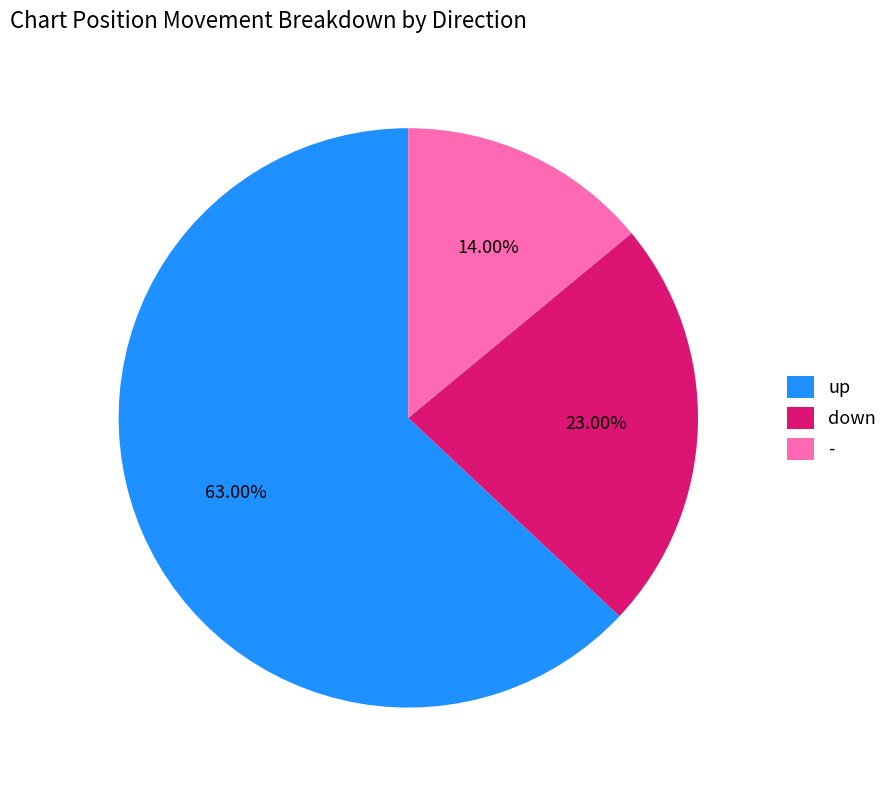

Is there a majority slice in this chart?

Yes